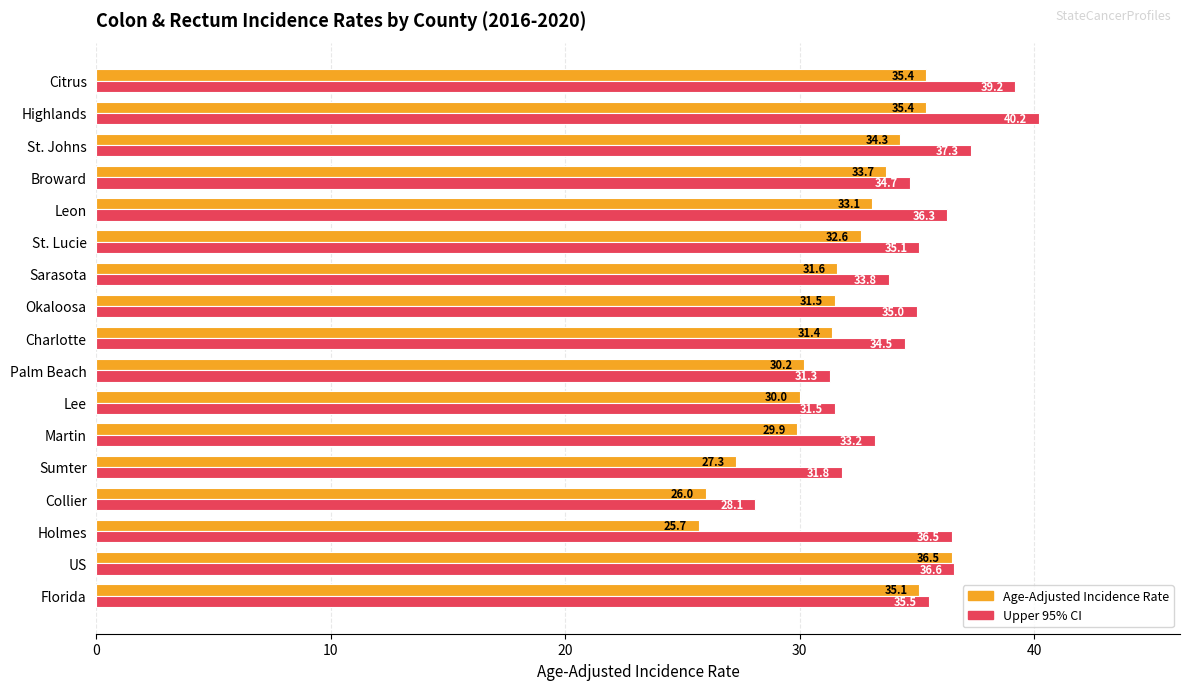

What is the difference between the second highest and minimum values in the Age-Adjusted Incidence Rate series?

9.7